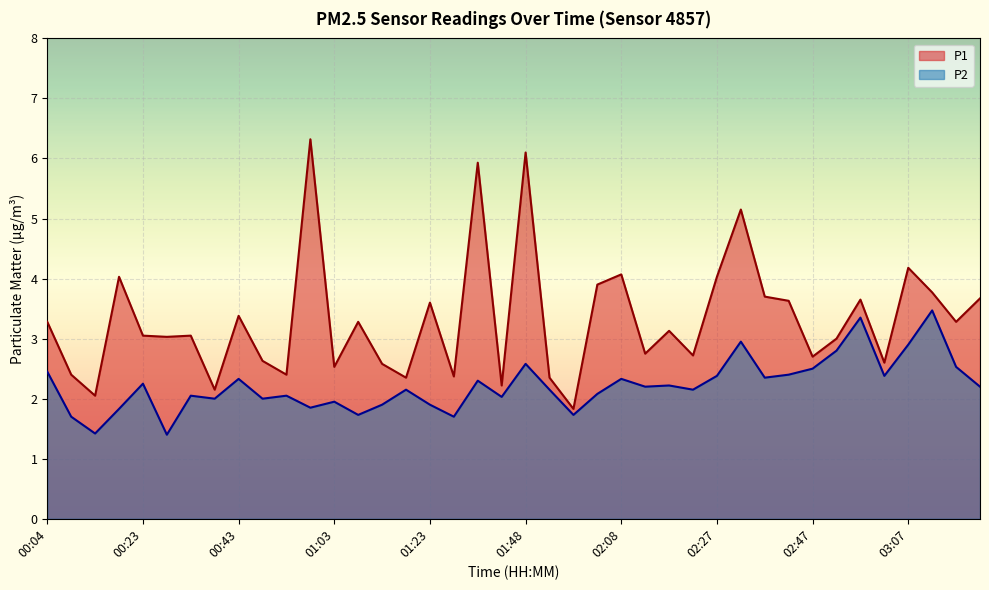

Rank the series by their average value, from lowest to highest.

P2, P1